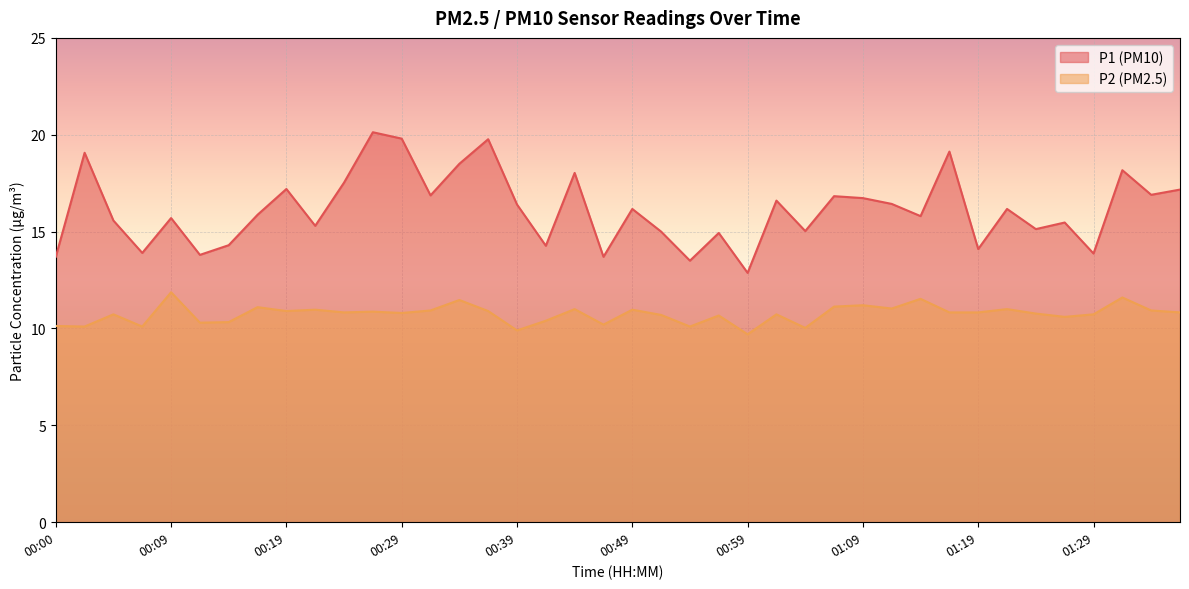

What is the value of the P2 point at the 24th from the left?

10.7